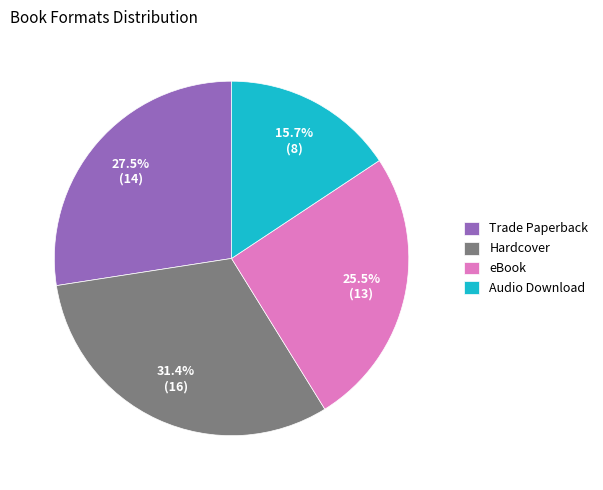

Does Trade Paperback represent more than half of the total?

No